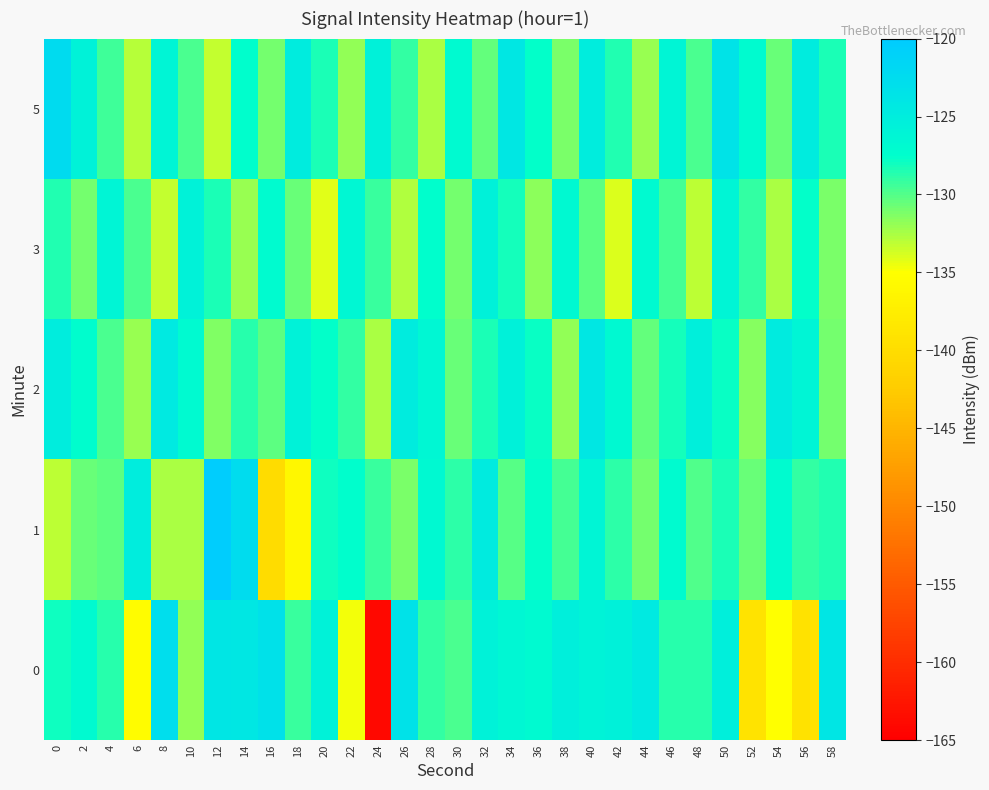

Between 46 and 24, which is larger?

46